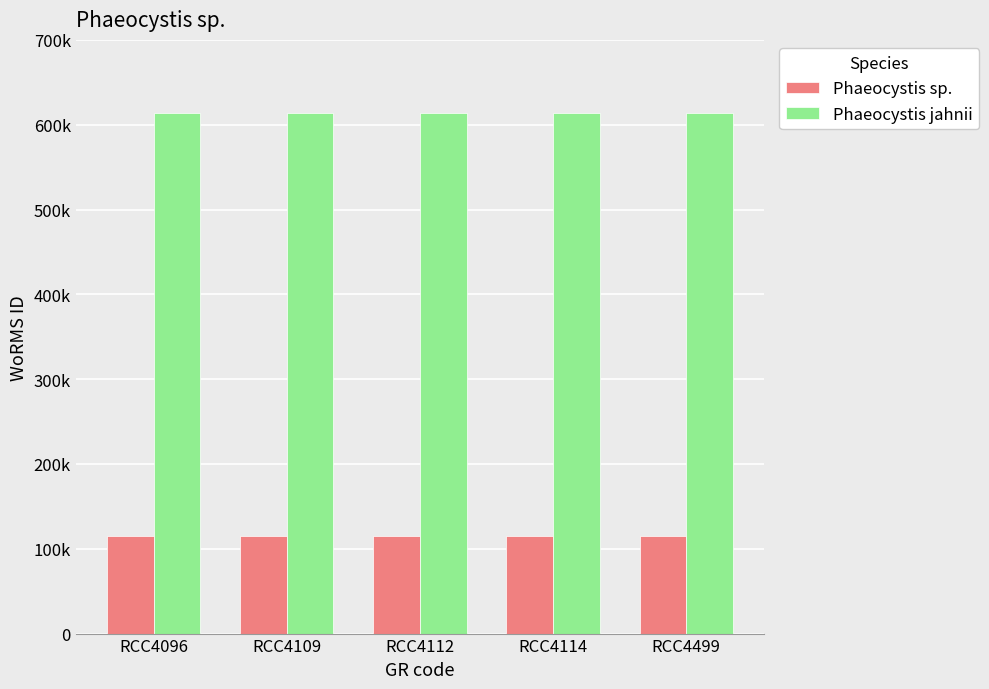

Reading left to right, transcribe all the data shown in this chart.

Phaeocystis sp.: 115088	115088	115088	115088	115088
Phaeocystis jahnii: 613430	613430	613430	613430	613430